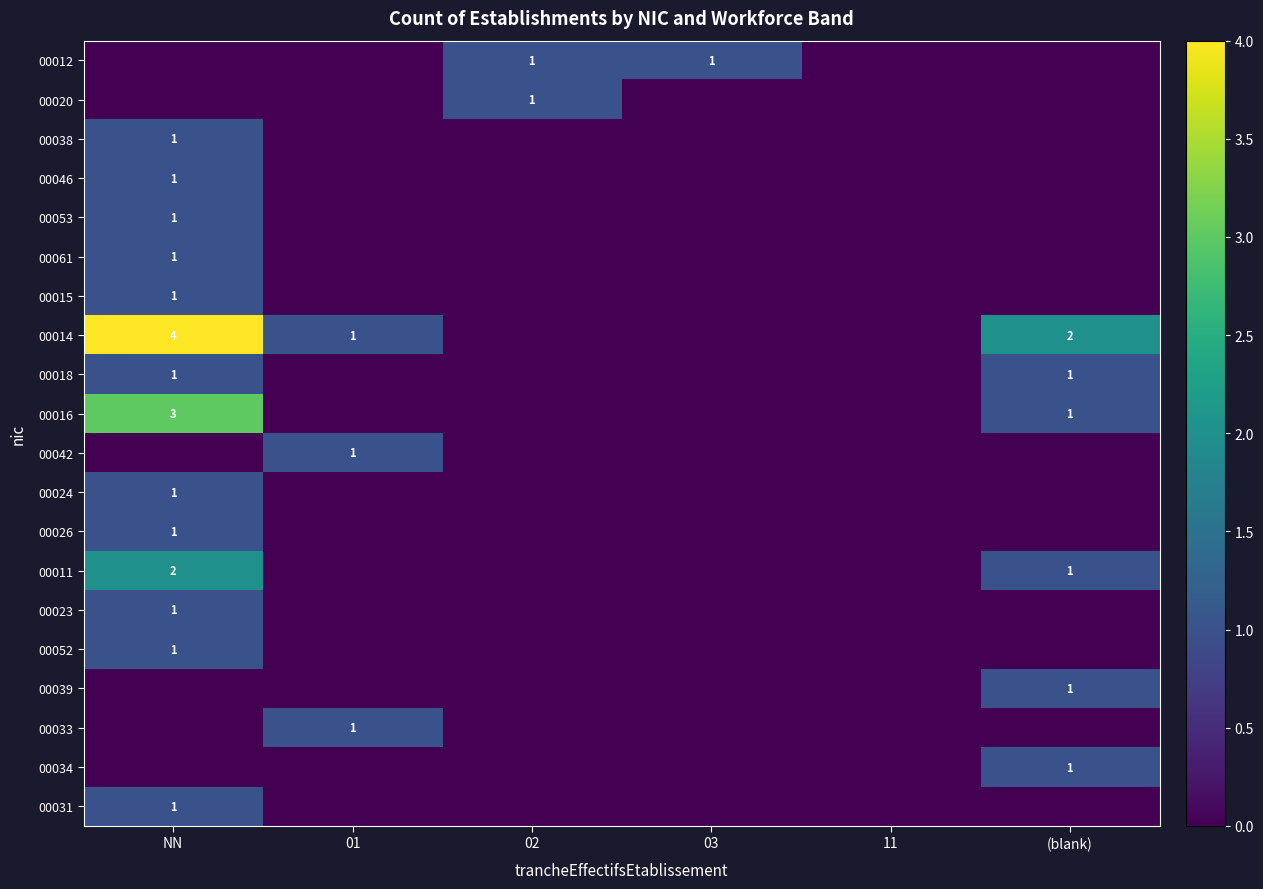

Count the 00034 values in the range 0 to 1.

6